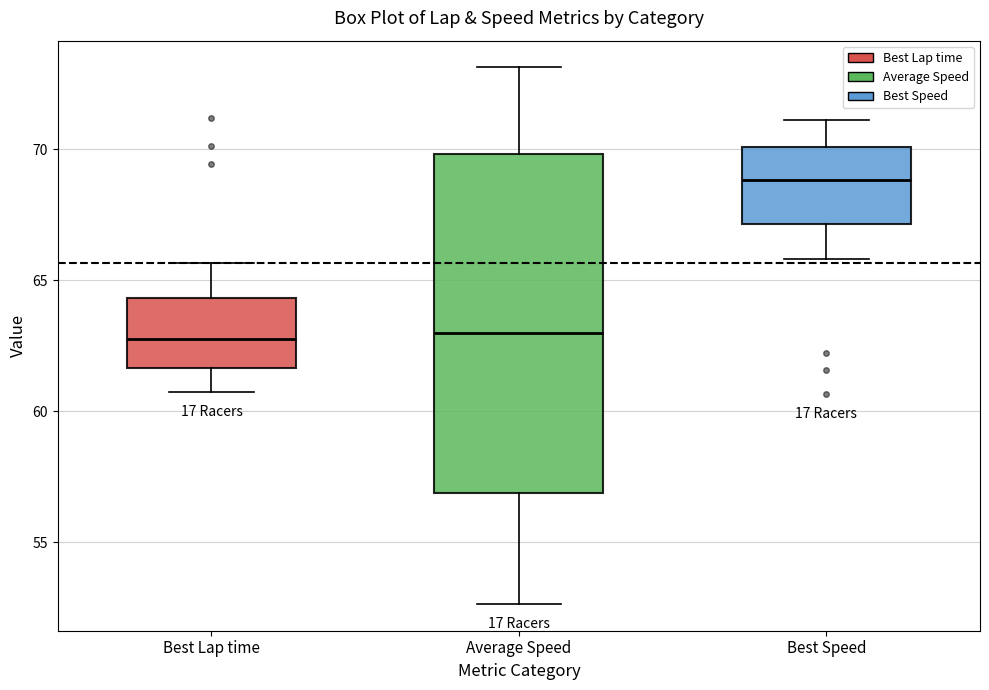

Reading left to right, read every box against the y-axis: the position of its median line, the range the box covers, and the ends of its whiskers. The values are not printed on the chart, so give them approximately, as read against the axis.

Best Lap time: median 63.0, box 61.5 to 64.5, whiskers 60.5 to 65.5
Average Speed: median 63.0, box 57.0 to 70.0, whiskers 52.5 to 73.0
Best Speed: median 69.0, box 67.0 to 70.0, whiskers 66.0 to 71.0